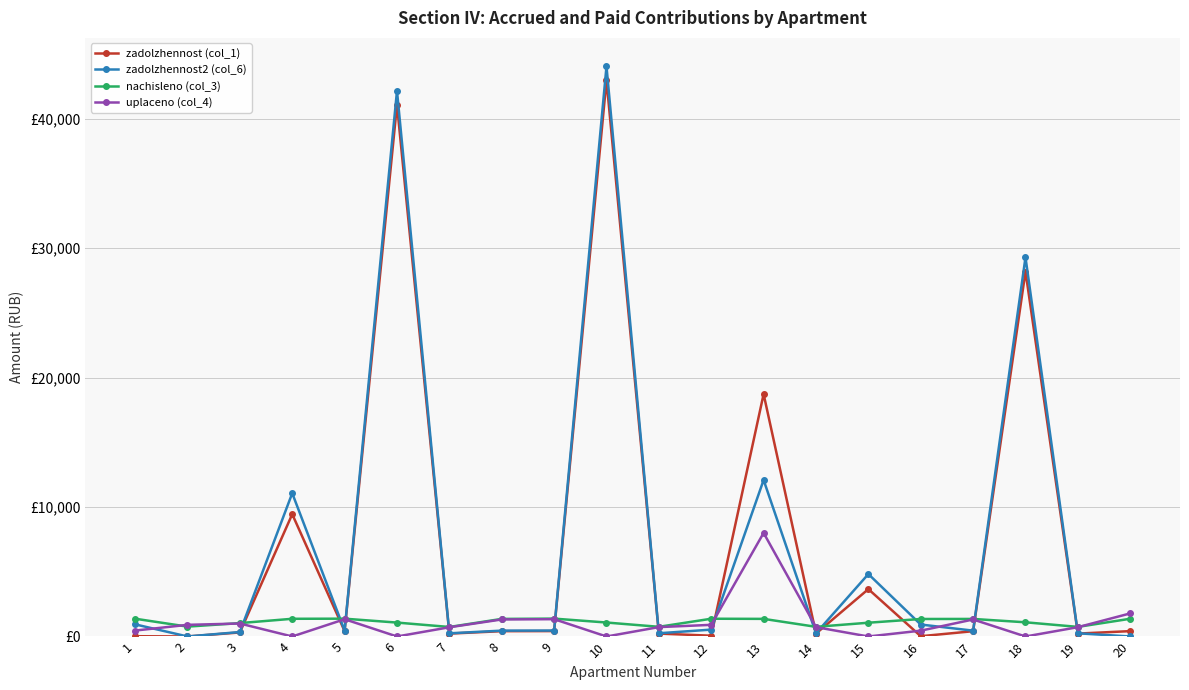

Reading left to right, extract all data points from this chart.

zadolzhennost (col_1): 1=21.9	2=0.0	3=313.0	4=9448.0	5=416.2	6=41068.3	7=222.4	8=410.9	9=417.6	10=42959.4	11=225.7	12=59.7	13=18726.5	14=225.3	15=3660.0	16=21.5	17=409.3	18=28191.1	19=224.4	20=414.2
zadolzhennost2 (col_6): 1=937.9	2=0.0	3=345.0	4=11067.4	5=458.8	6=42142.9	7=245.2	8=452.9	9=460.2	10=44038.4	11=249.4	12=531.5	13=12087.3	14=248.8	15=4823.0	16=922.9	17=451.8	18=29287.7	19=247.4	20=0.0
nachisleno (col_3): 1=1374.1	2=761.9	3=1034.9	4=1367.4	5=1376.2	6=1074.6	7=735.5	8=1358.6	9=1380.7	10=1079.0	11=748.7	12=1371.8	13=1360.8	14=746.5	15=1063.6	16=1352.0	17=1356.4	18=1096.6	19=742.1	20=1369.7
uplaceno (col_4): 1=458.0	2=900.0	3=1003.0	4=0.0	5=1333.8	6=0.0	7=712.8	8=1316.7	9=1338.0	10=0.0	11=725.0	12=900.0	13=8000.0	14=722.9	15=0.0	16=450.7	17=1314.0	18=0.0	19=719.2	20=1783.9